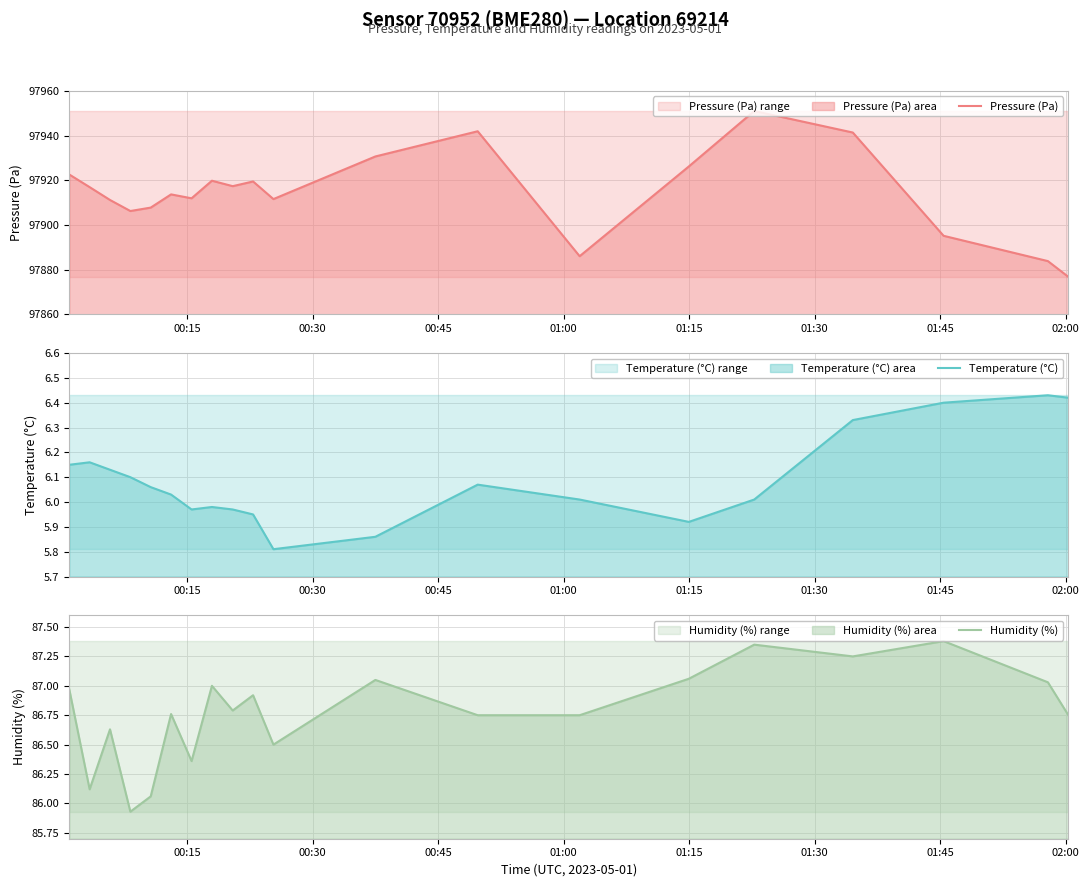

What is the greatest value displayed?

97951.0